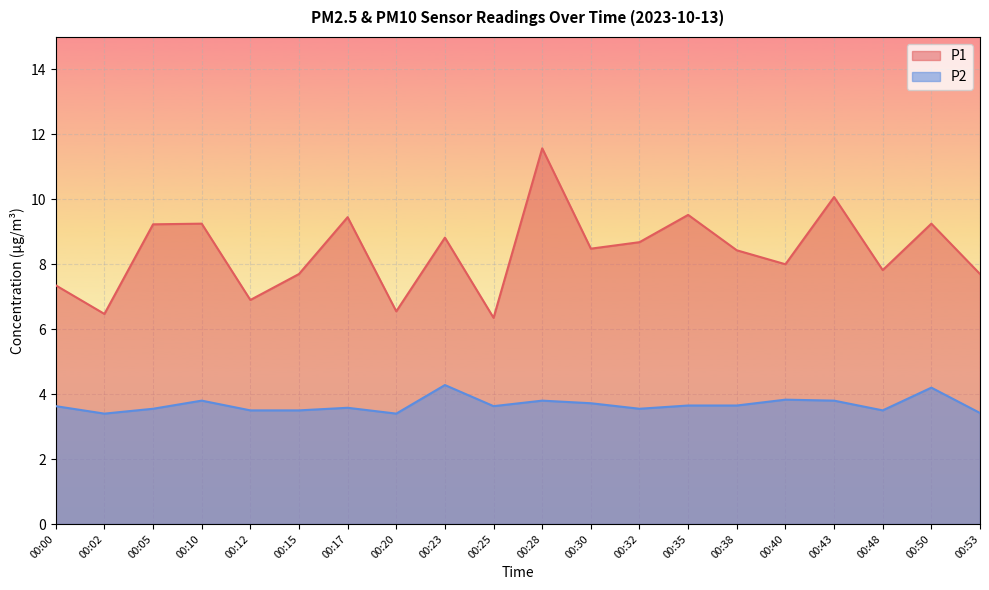

Which has a higher value, 00:35 or 00:32?

00:35